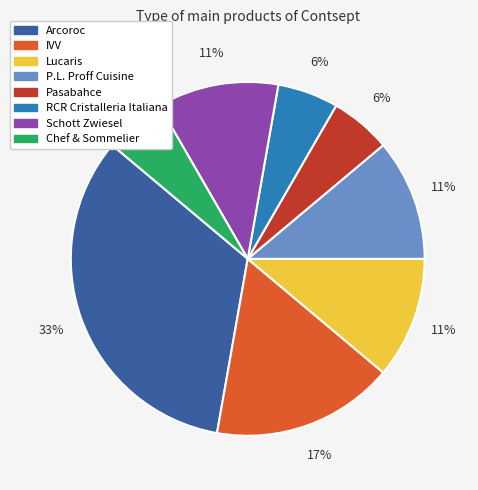

To the nearest percent, what percentage of the pie is Schott Zwiesel?

11%